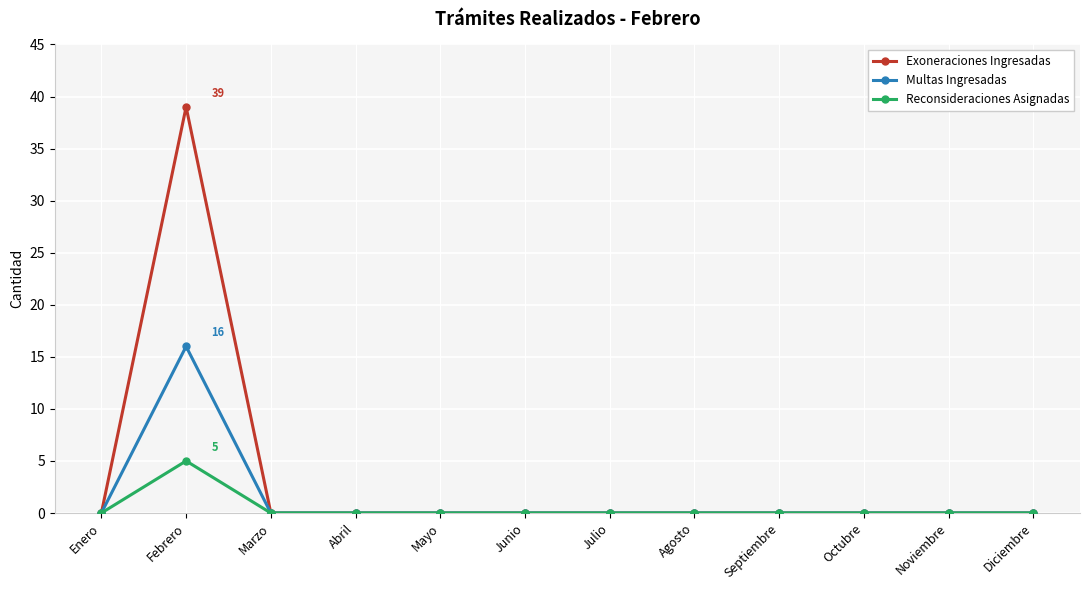

What is the average value of the Multas Ingresadas series?

1